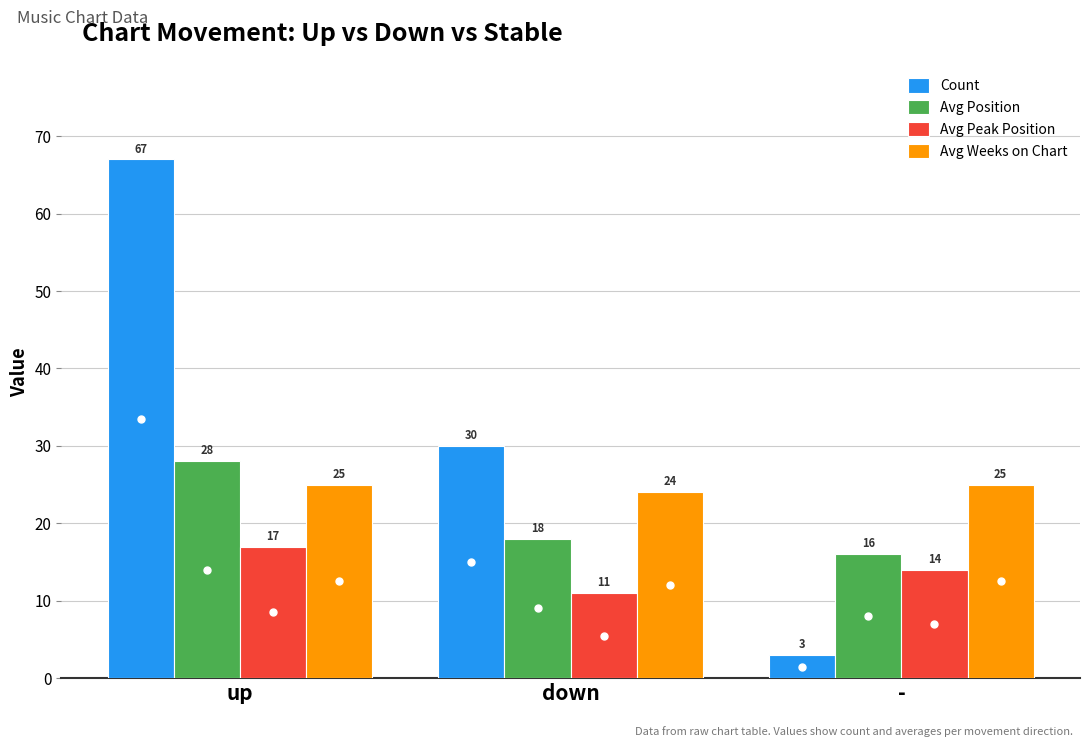

What is the sum of all Avg Weeks on Chart values?

74